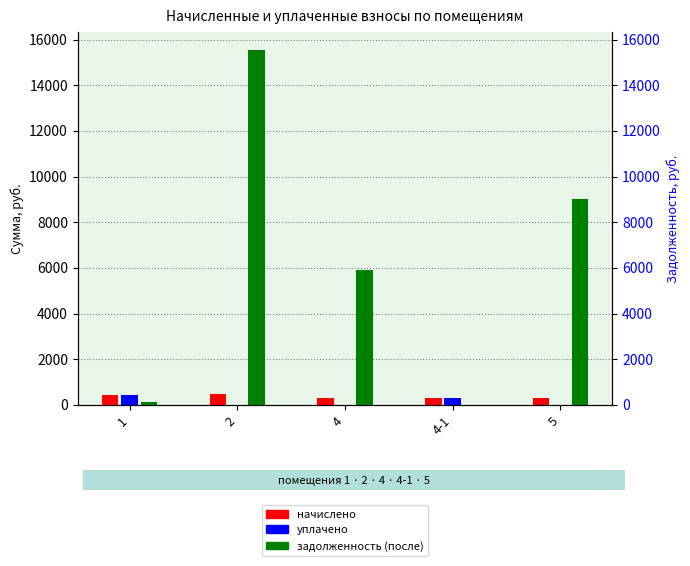

Reading left to right, what are all the values shown in this chart?

начислено: 421.5	491.0	314.1	282.4	284.4
уплачено: 421.5	0.0	0.0	282.4	0.0
задолженность (после): 140.5	15549.2	5917.5	0.0	9005.7